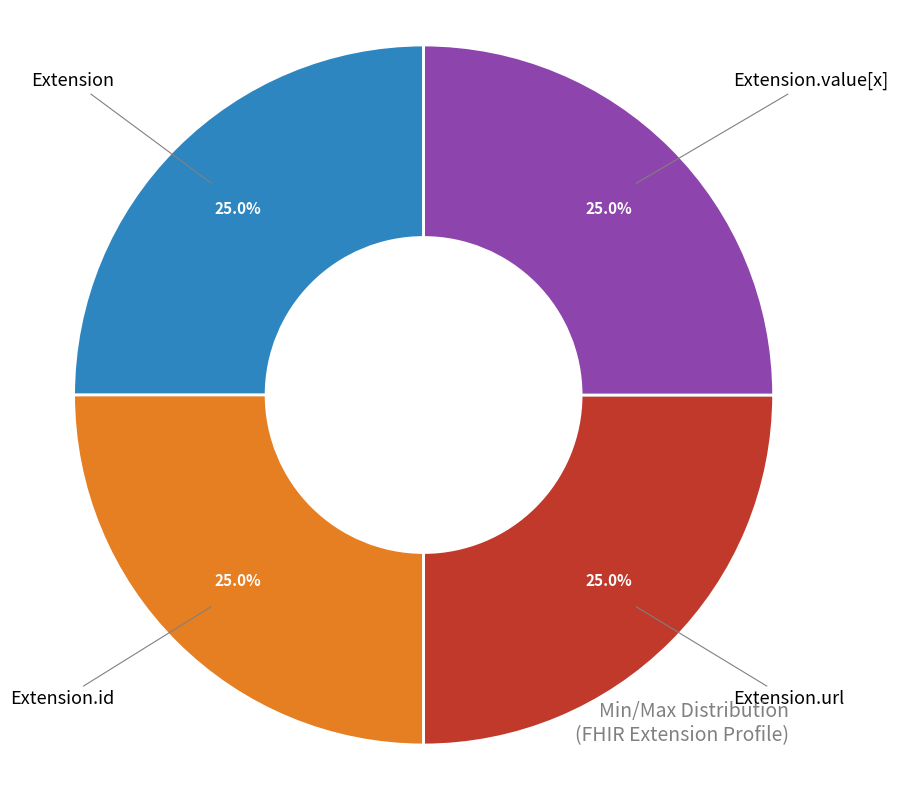

How much of the chart is everything except Extension.id?

75.0%